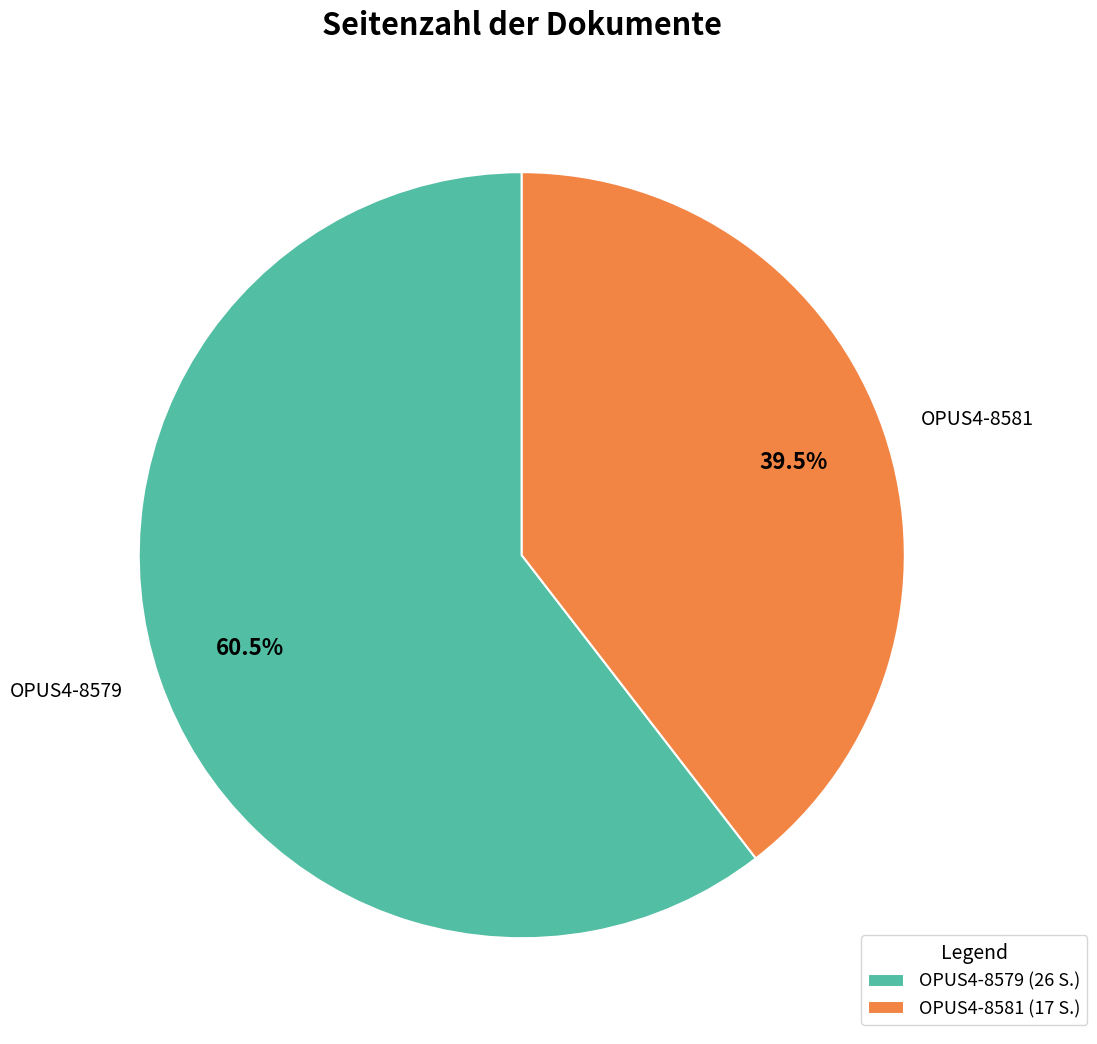

To the nearest percent, what is the combined percentage of OPUS4-8579 and OPUS4-8581?

100%